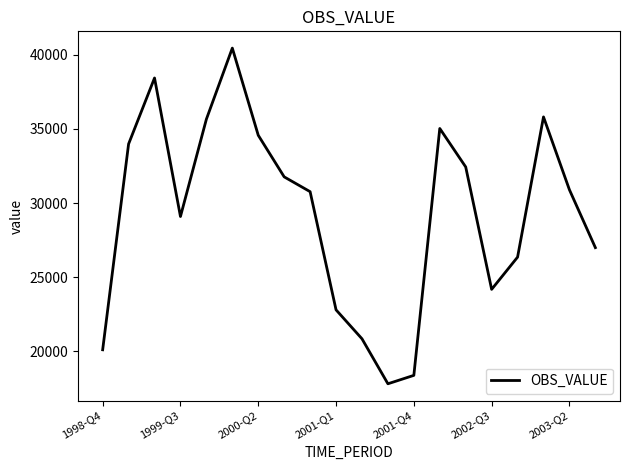

What is the average value?

29318